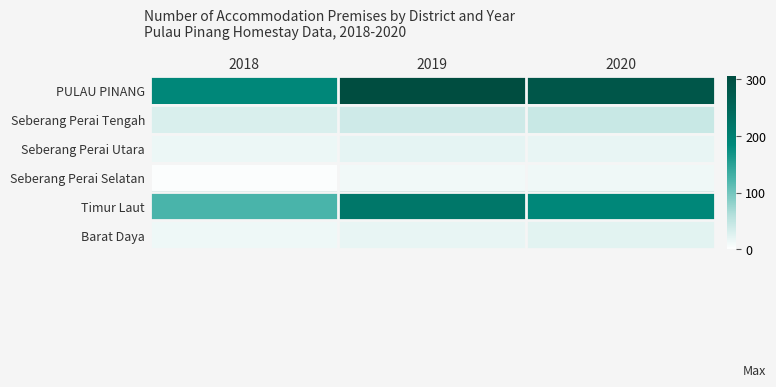

Which series has the largest range (max minus min)?

PULAU PINANG